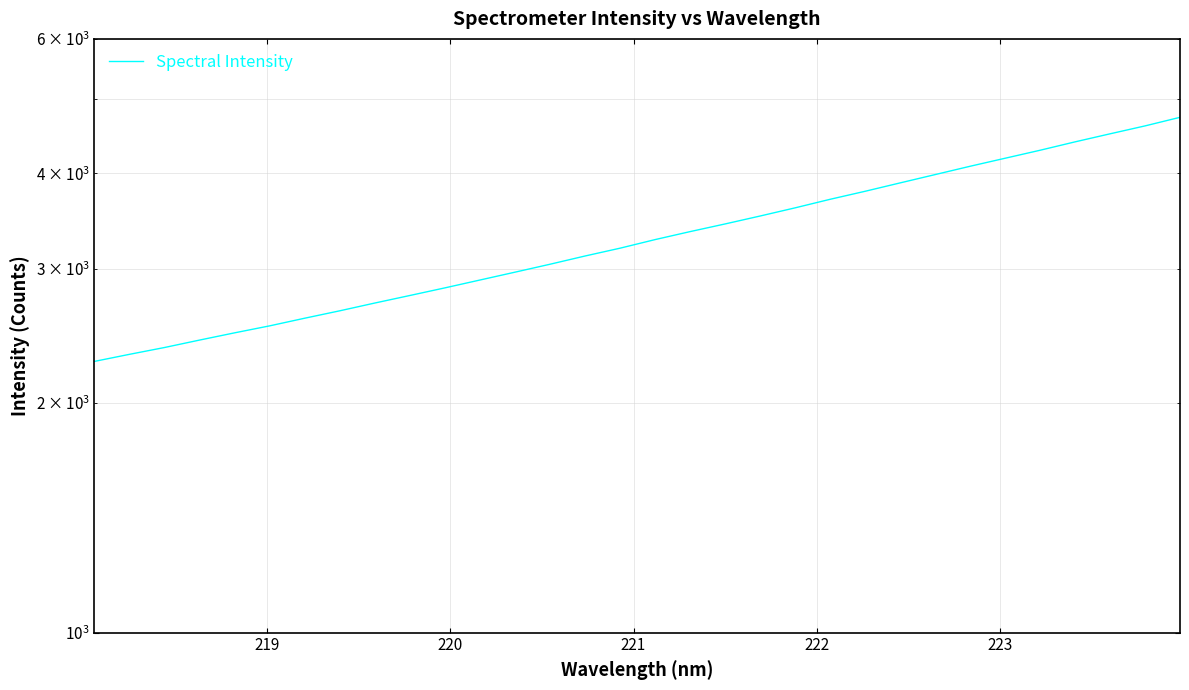

What is the difference between the second highest and second lowest values?

2298.4